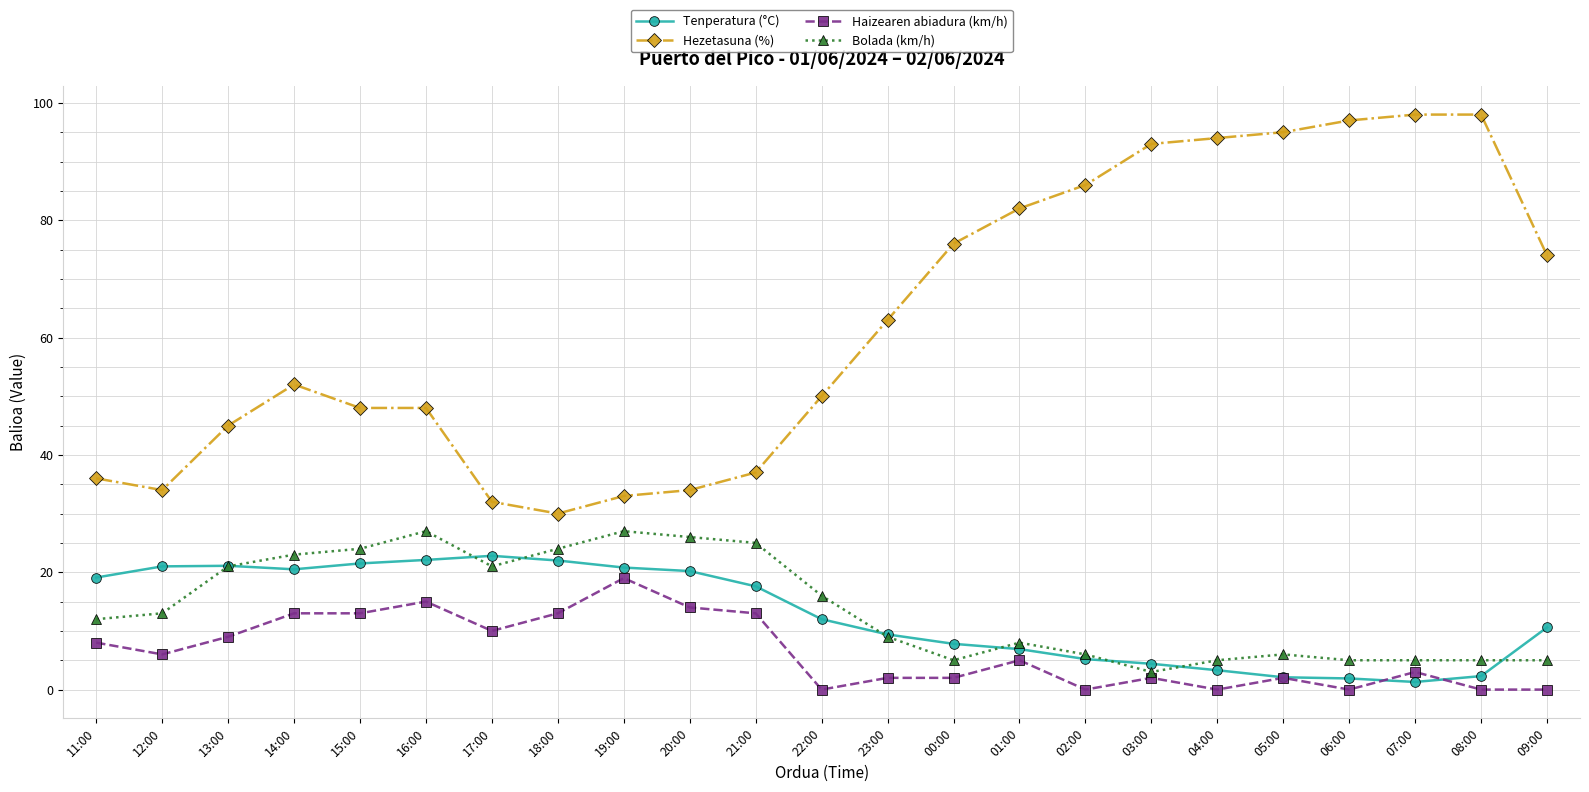

True or false: Tenperatura (°C) has a value of 6.7 at 21:00.

False